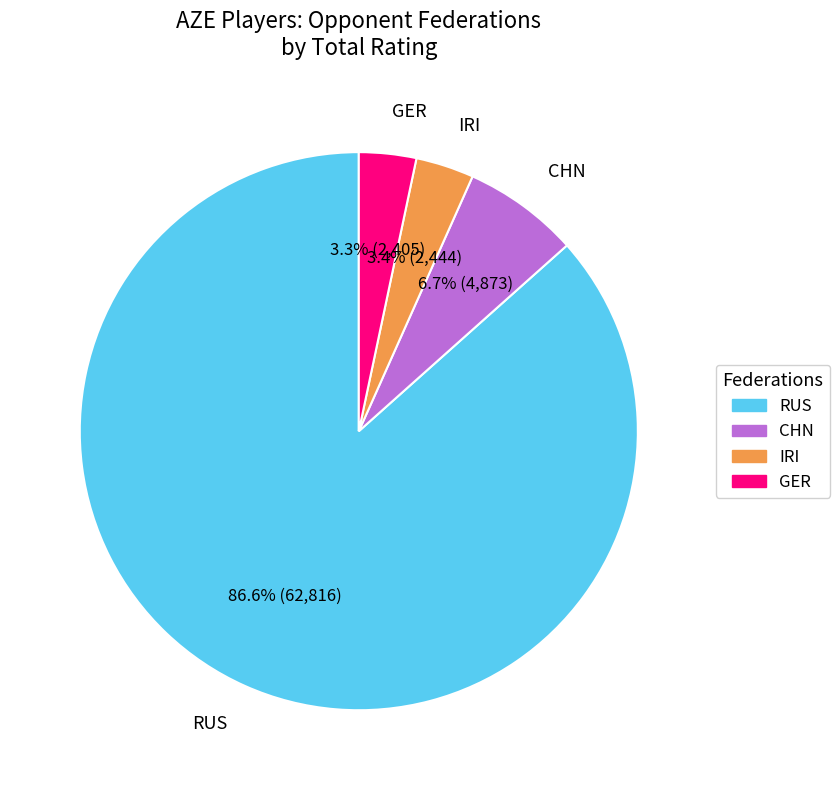

Does any single category account for the majority?

Yes